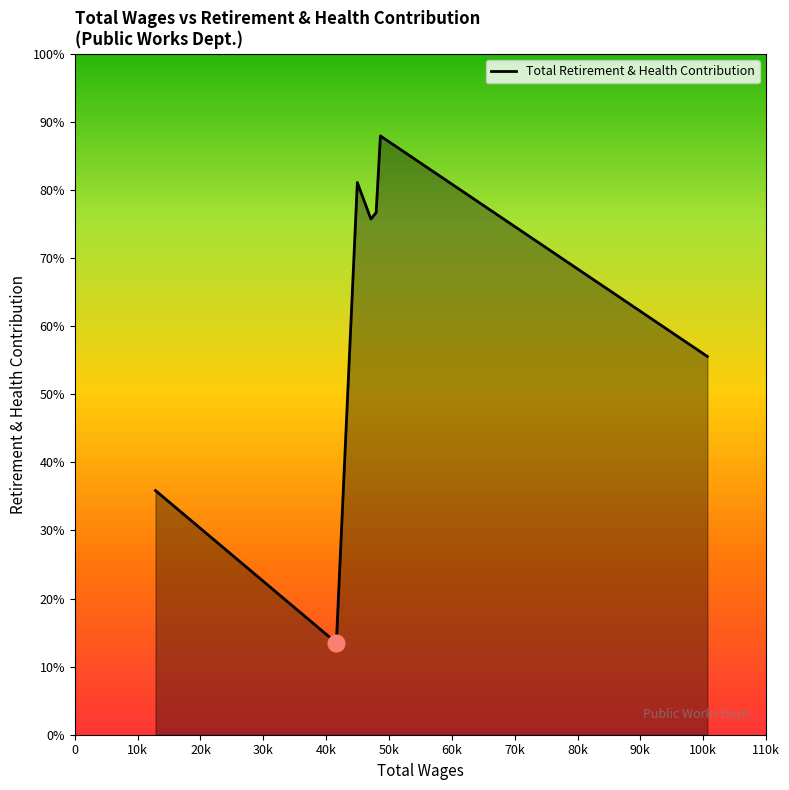

True or false: the data has more than 1 interior local peaks.

True